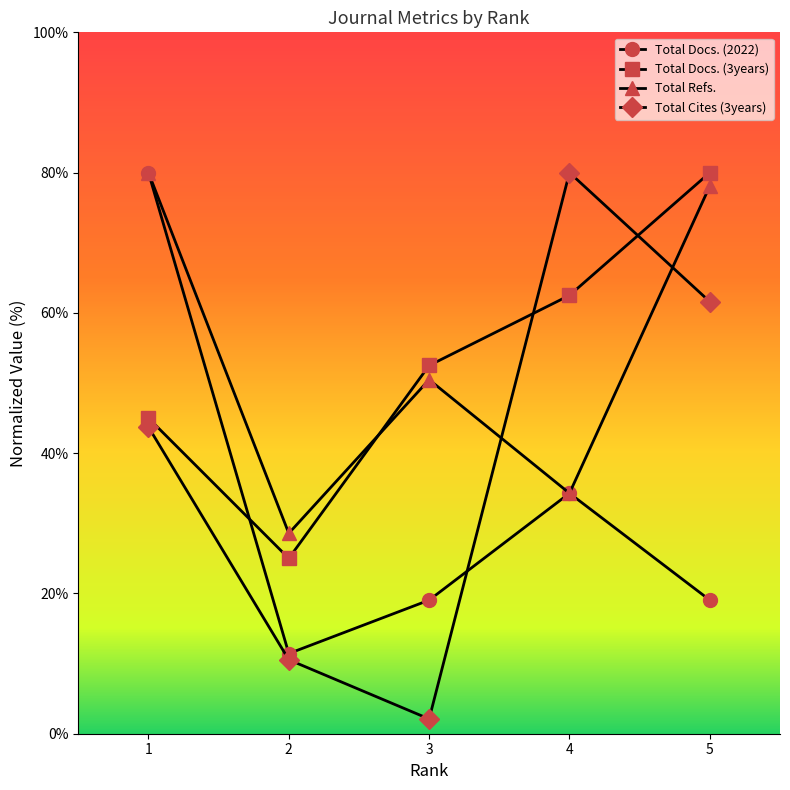

At how many categories does at least one series exceed 61?

3